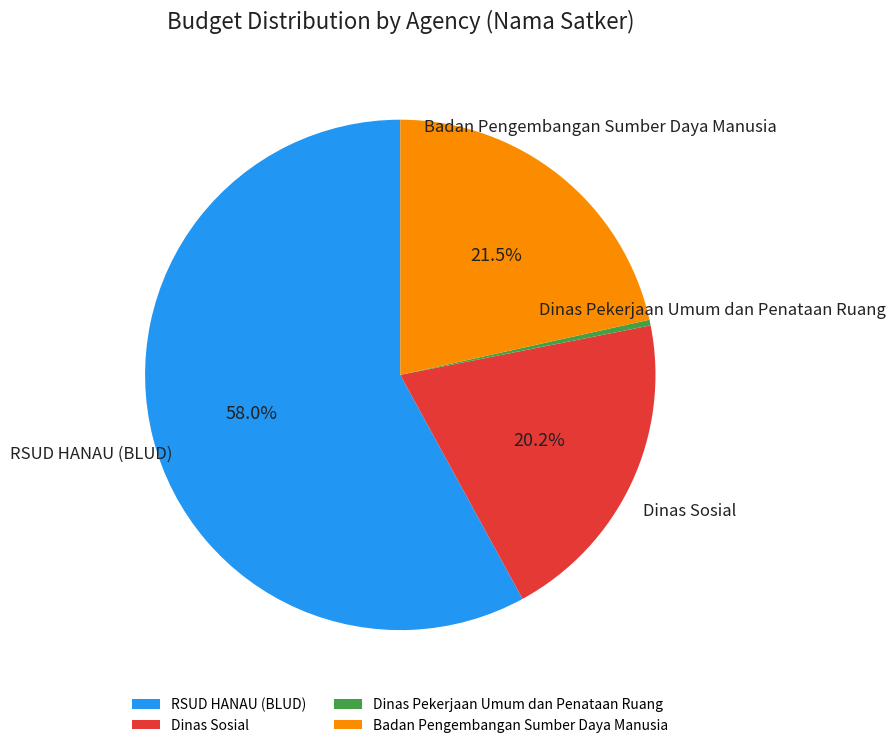

True or false: Badan Pengembangan Sumber Daya Manusia accounts for 1% of the total.

False